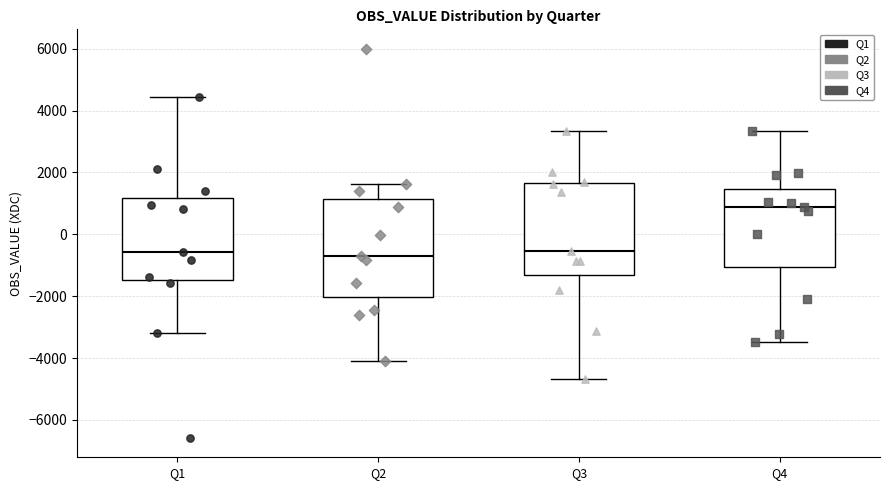

Where is the upper edge of the box for Q1 on the y-axis? The values are not printed on the chart, so give them approximately, as read against the axis.

1200